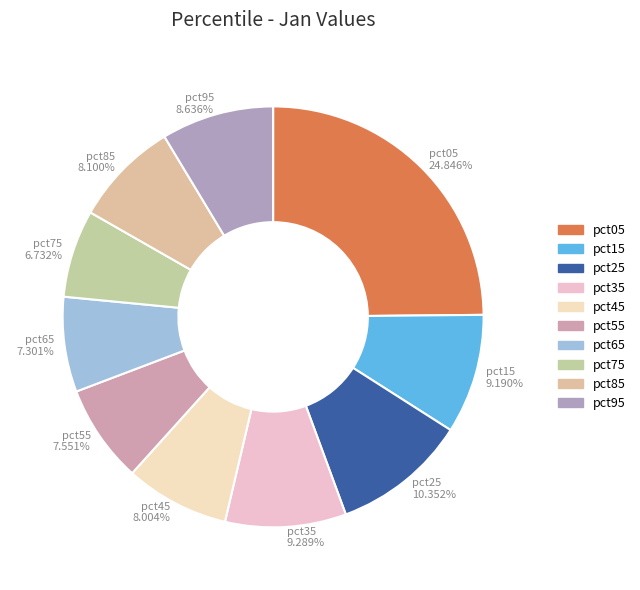

To the nearest percent, what is the difference between the largest and smallest slice percentages?

18%